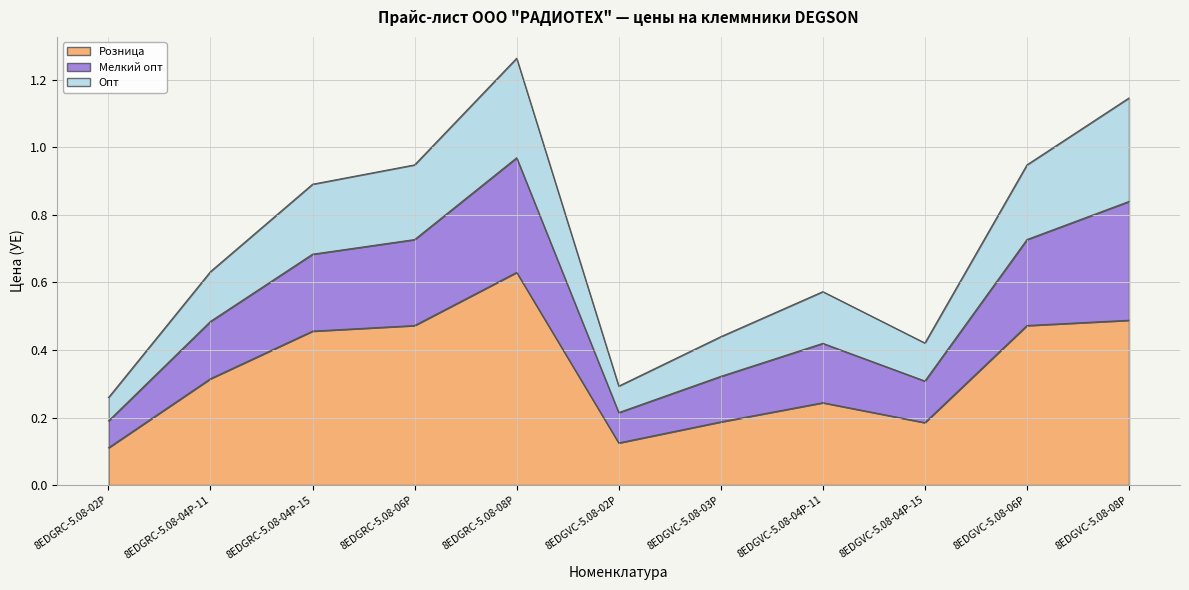

At which category is the sum across all series the highest?

8EDGRC-5.08-08P